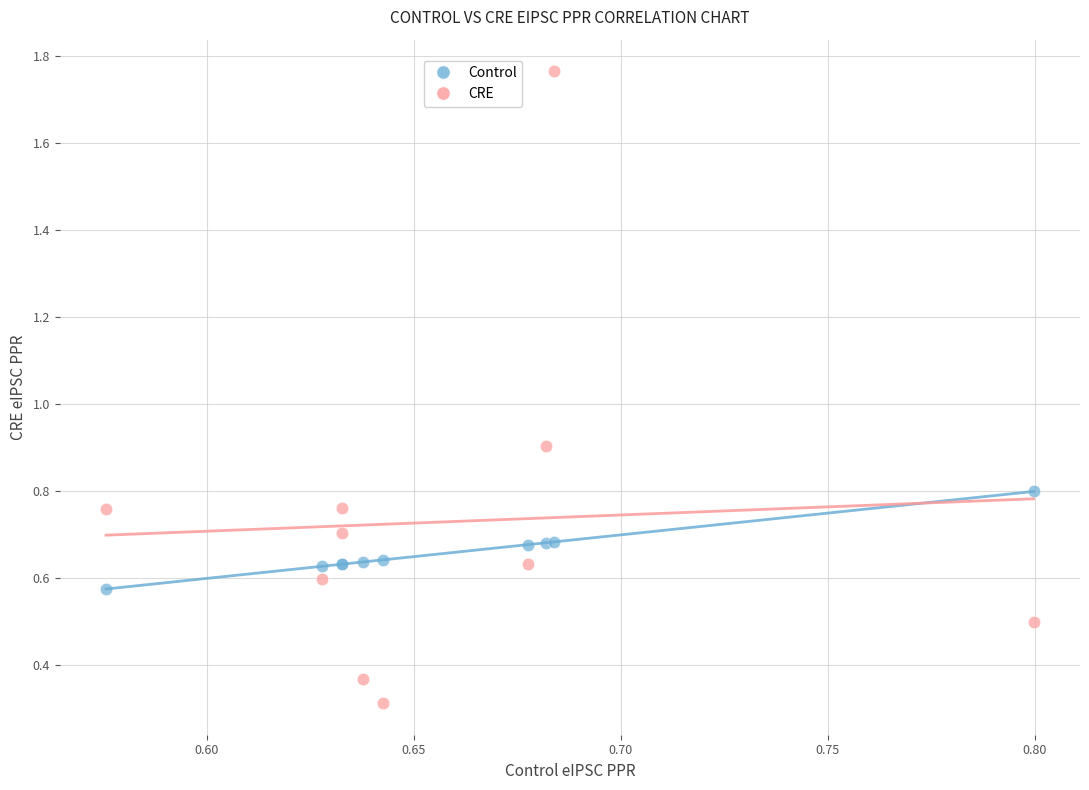

Which series has the largest Y range (max minus min)?

CRE